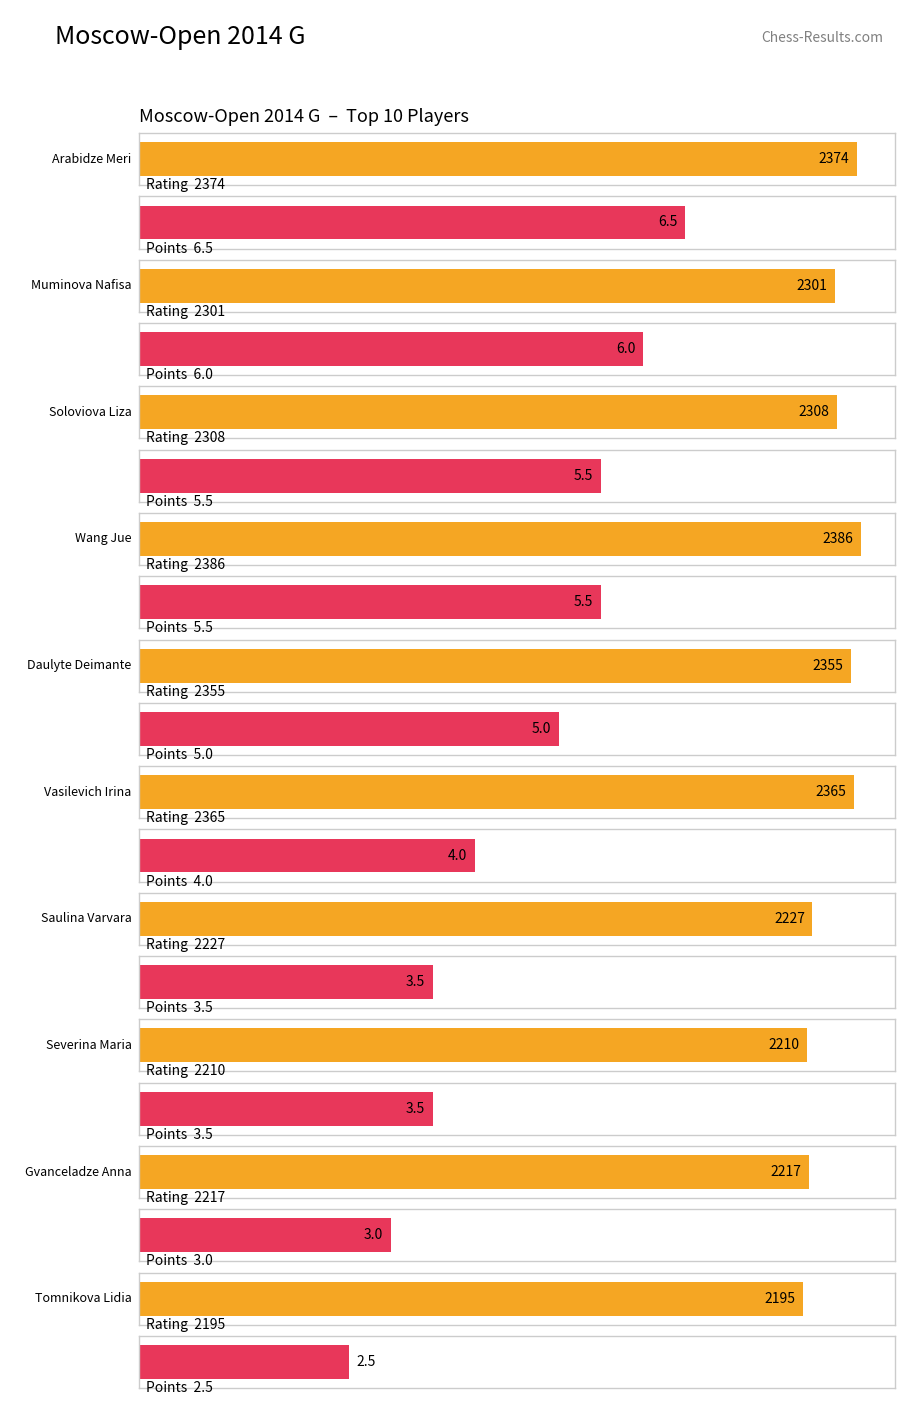

Rank the categories by Rating value from highest to lowest.

Wang Jue, Arabidze Meri, Vasilevich Irina, Daulyte Deimante, Soloviova Liza, Muminova Nafisa, Saulina Varvara, Gvanceladze Anna, Severina Maria, Tomnikova Lidia